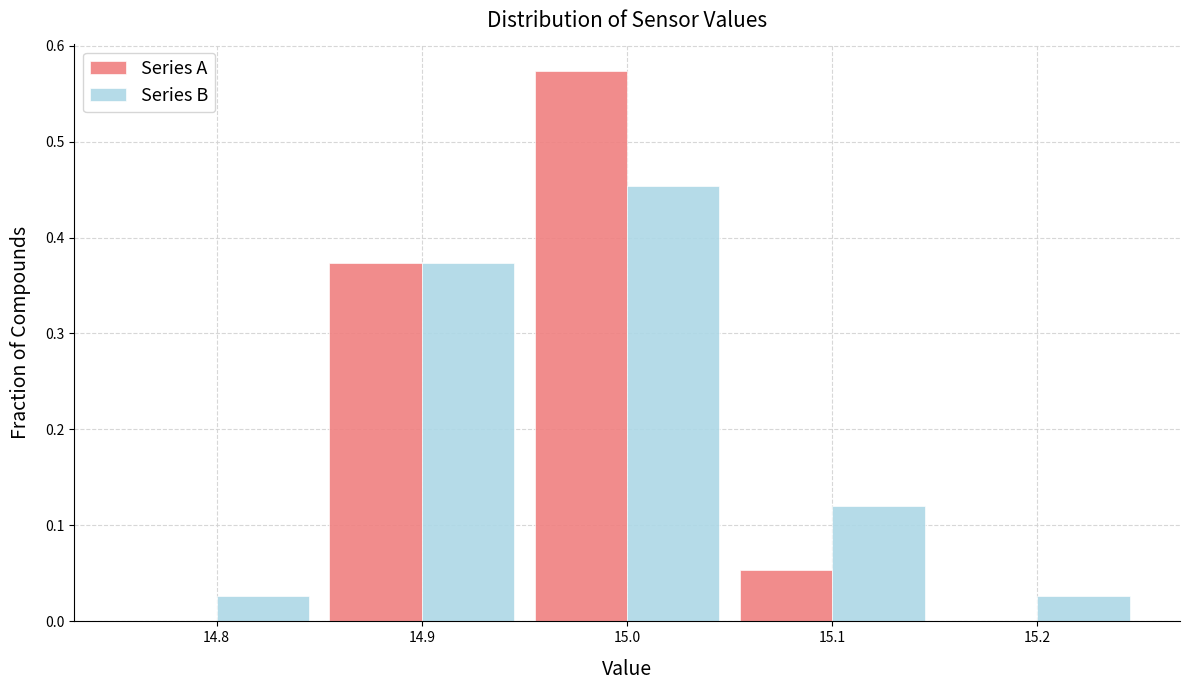

Reading left to right, transcribe this chart: for each range on the x-axis, give the height of each series' bar. The values are not printed on the chart, so give them approximately, as read against the axis.

14.75 to 14.85: Series A=0	Series B=0.03
14.85 to 14.95: Series A=0.37	Series B=0.37
14.95 to 15.05: Series A=0.57	Series B=0.45
15.05 to 15.15: Series A=0.05	Series B=0.12
15.15 to 15.25: Series A=0	Series B=0.03